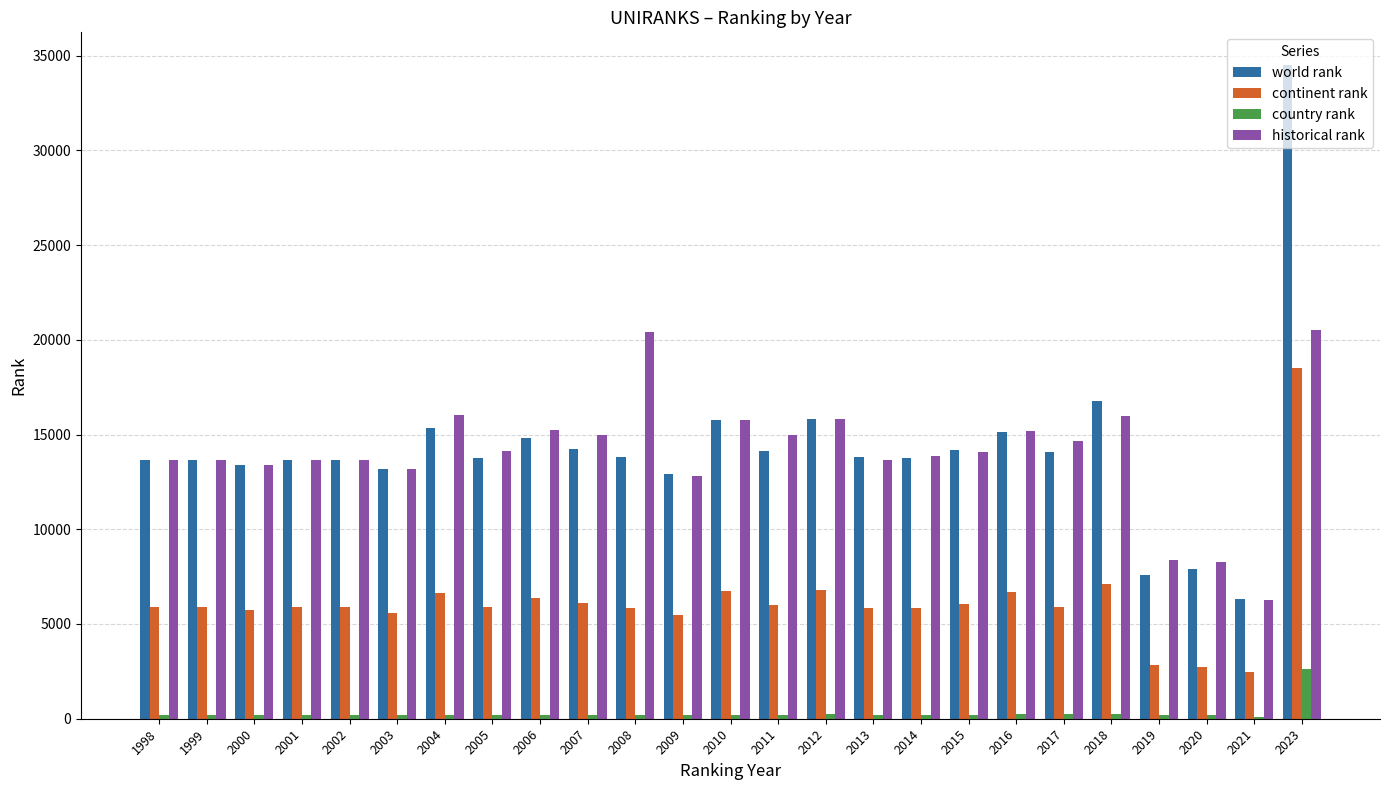

What is the sum of all continent rank values?

154613.0